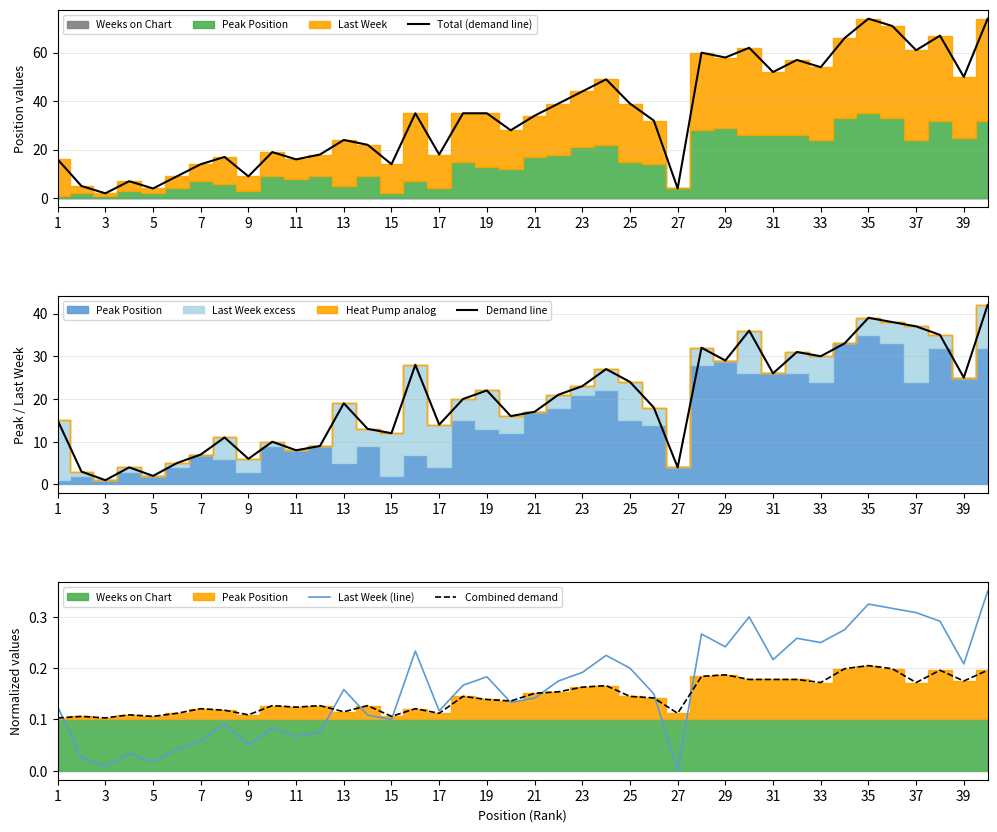

What is the highest value of the Total (demand line) series?

74